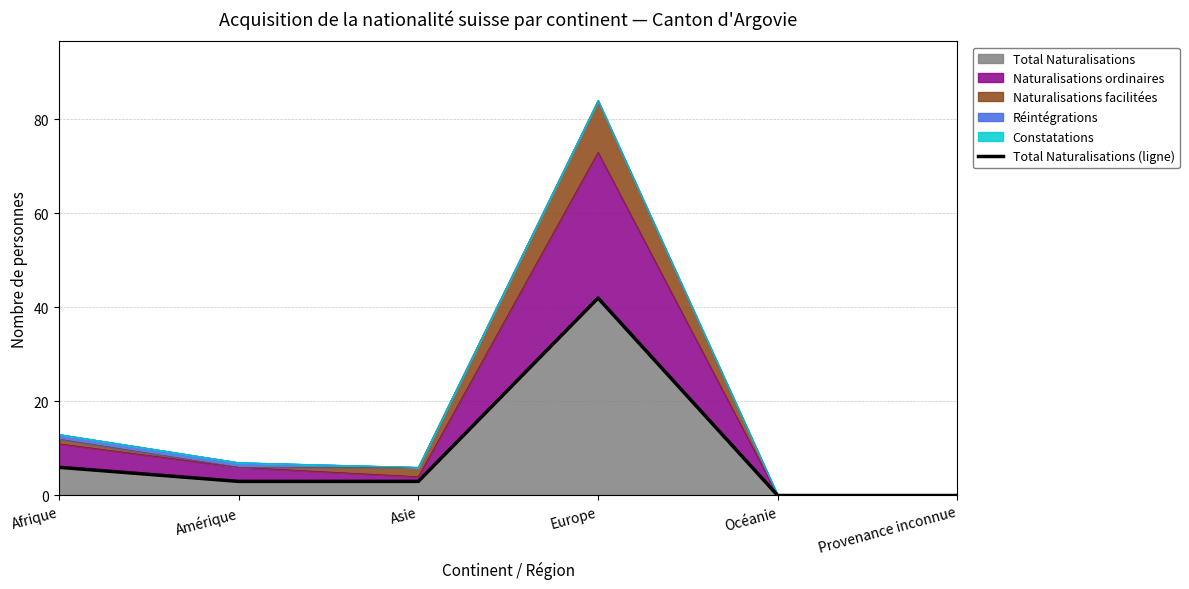

Where is Total Naturalisations nearest to the value 21?

Afrique